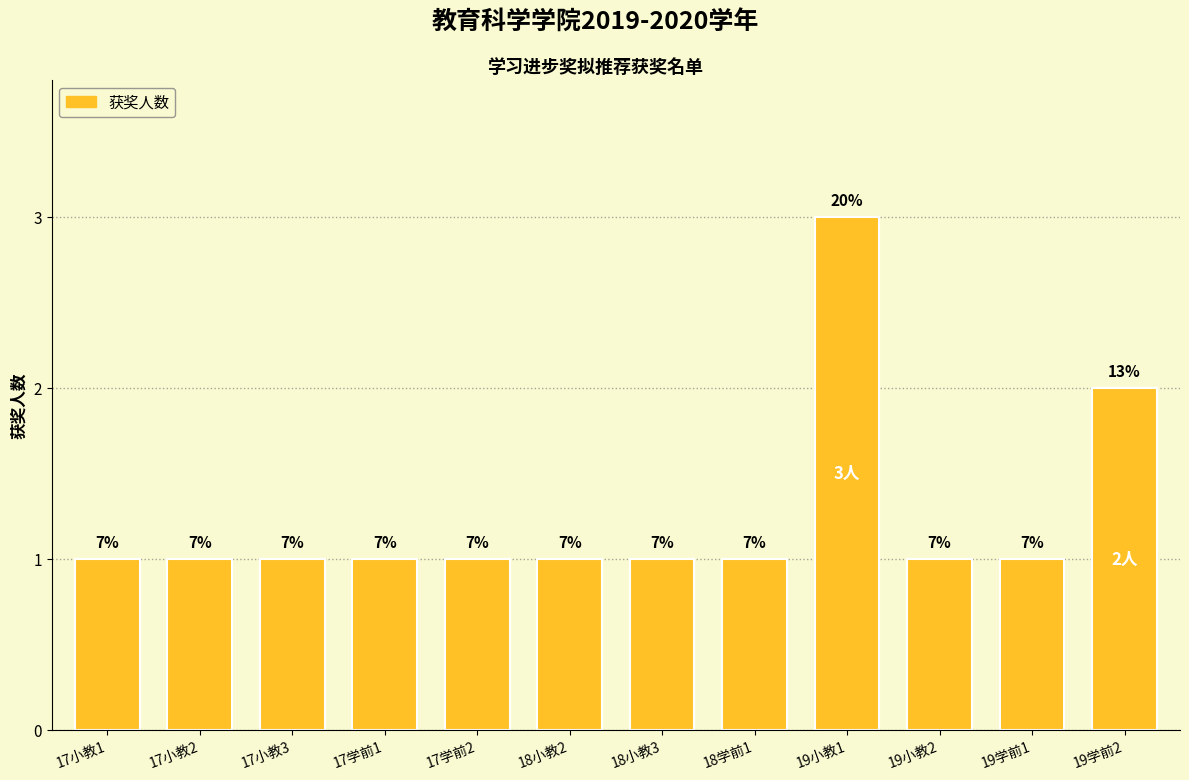

What is the difference between the maximum and minimum values?

2